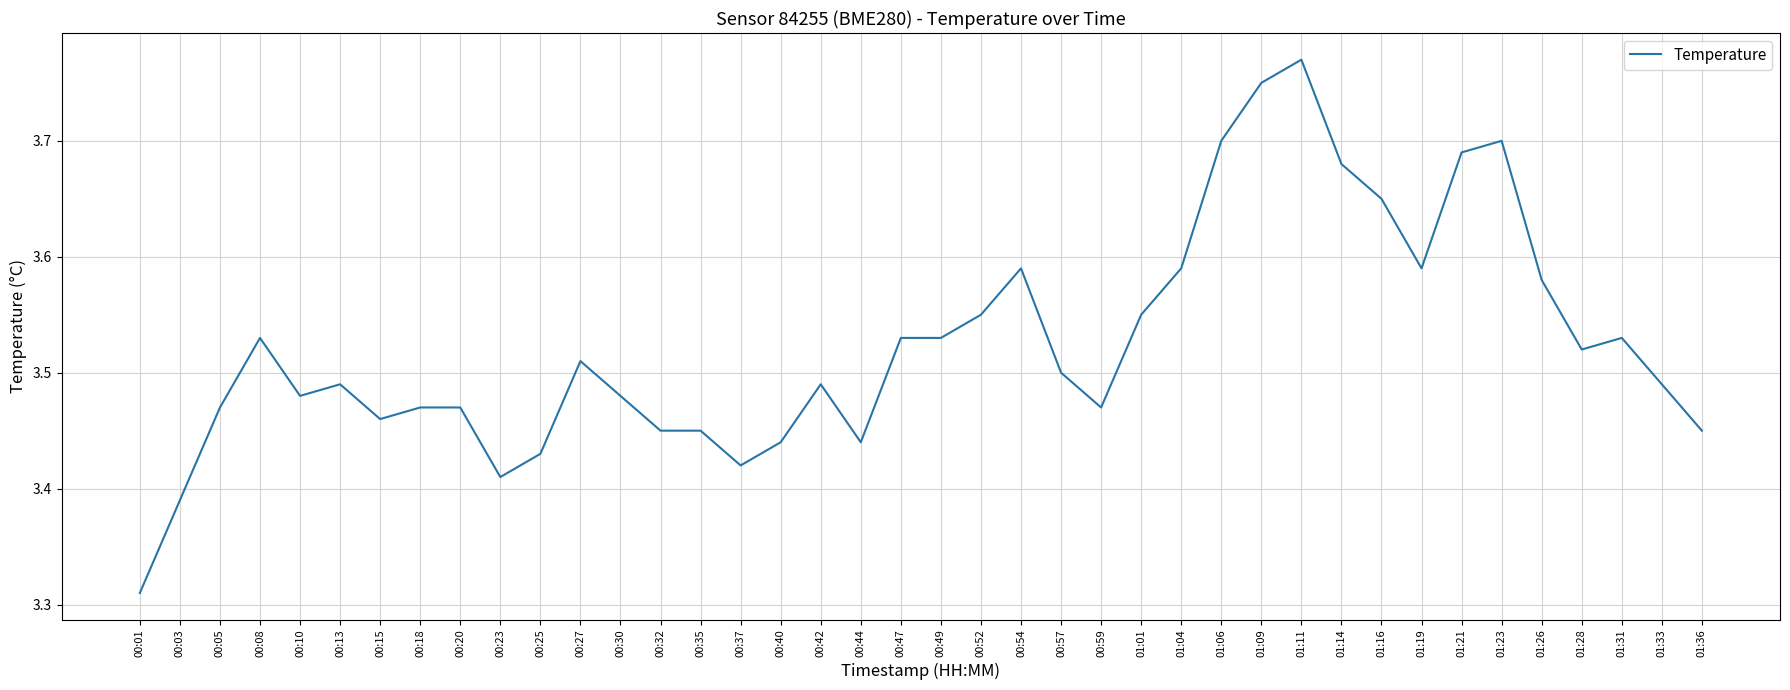

At which label is the value closest to 3?

00:01